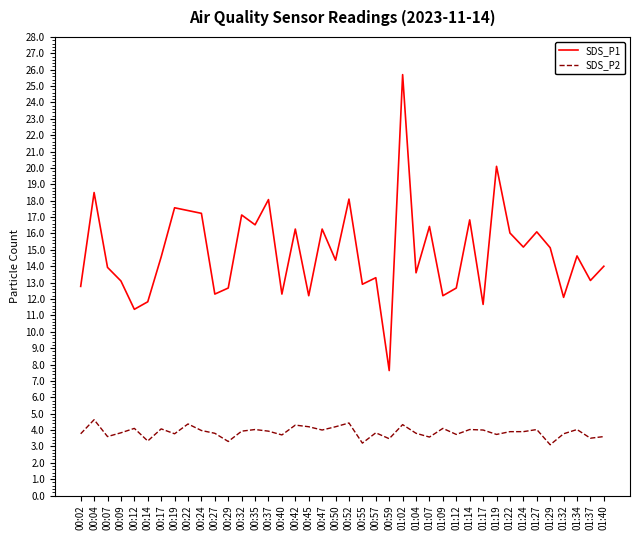

True or false: SDS_P1 and SDS_P2 cross at least once.

False